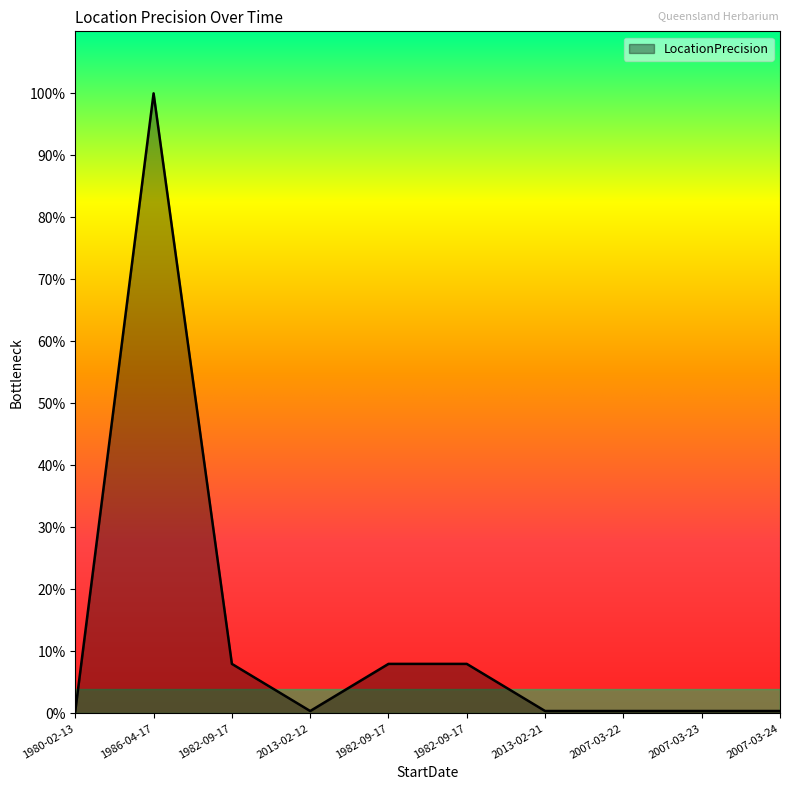

How many interior local valleys (lower than both neighbors) does the data have?

1